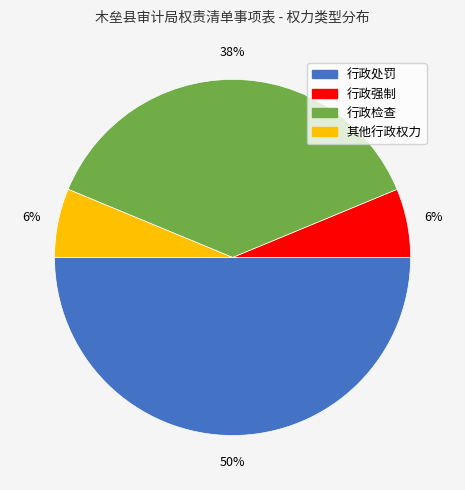

Count the number of slices in the pie.

4